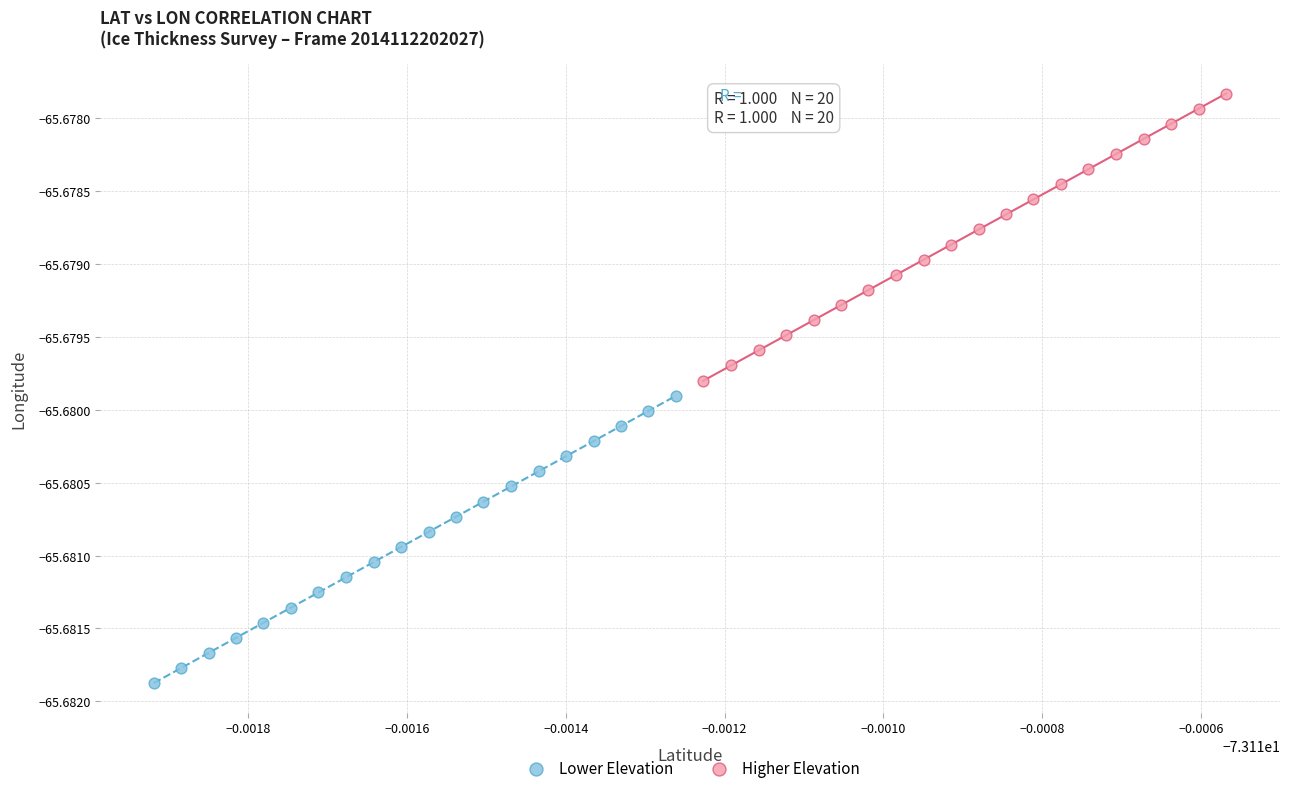

Which series has the widest spread of Y values?

Lower Elevation